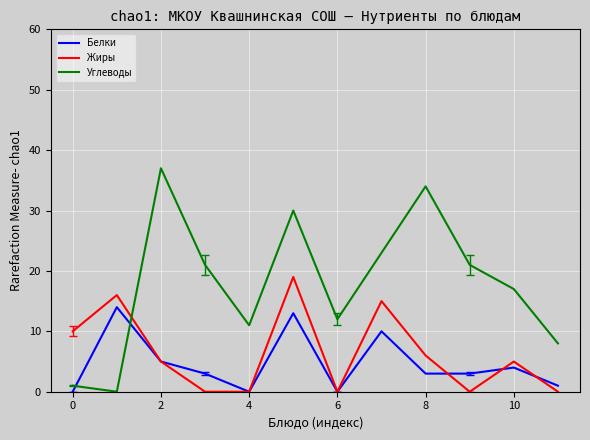

At how many categories does at least one series exceed 32?

2